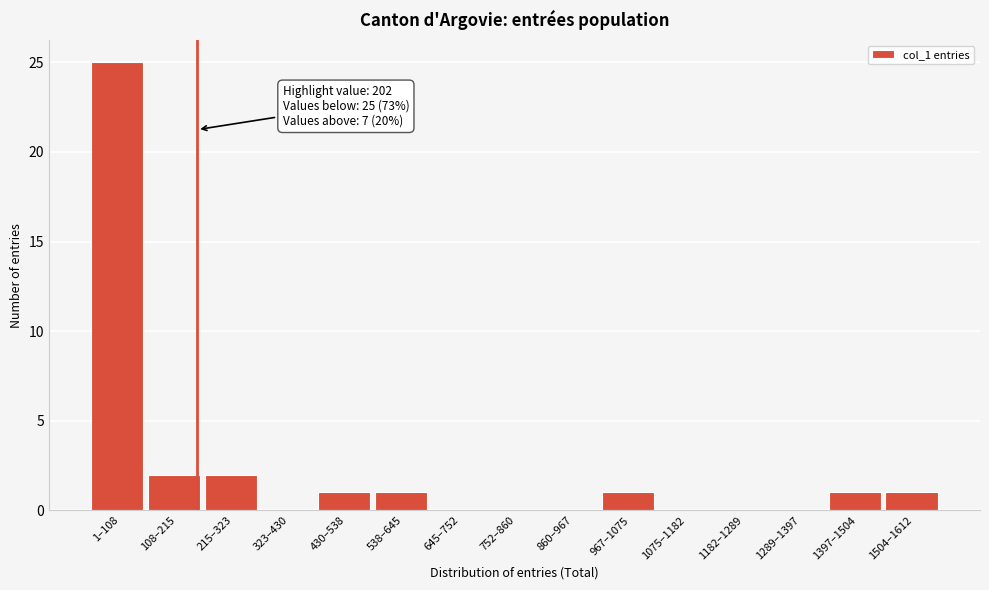

Reading right to left, what are all the values shown in this chart?

1504–1612=1	1397–1504=1	1289–1397=0	1182–1289=0	1075–1182=0	967–1075=1	860–967=0	752–860=0	645–752=0	538–645=1	430–538=1	323–430=0	215–323=2	108–215=2	1–108=25